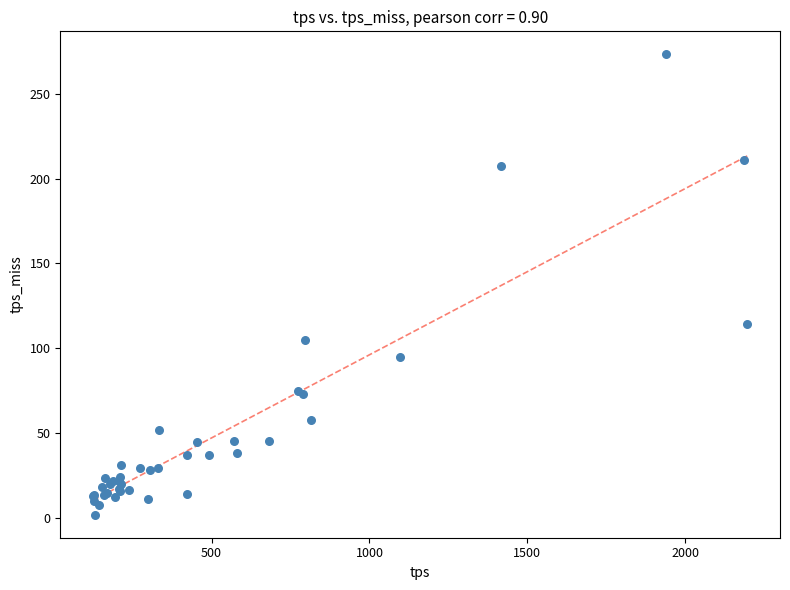

What Y value in the scatter plot is closest to 137?

114.0